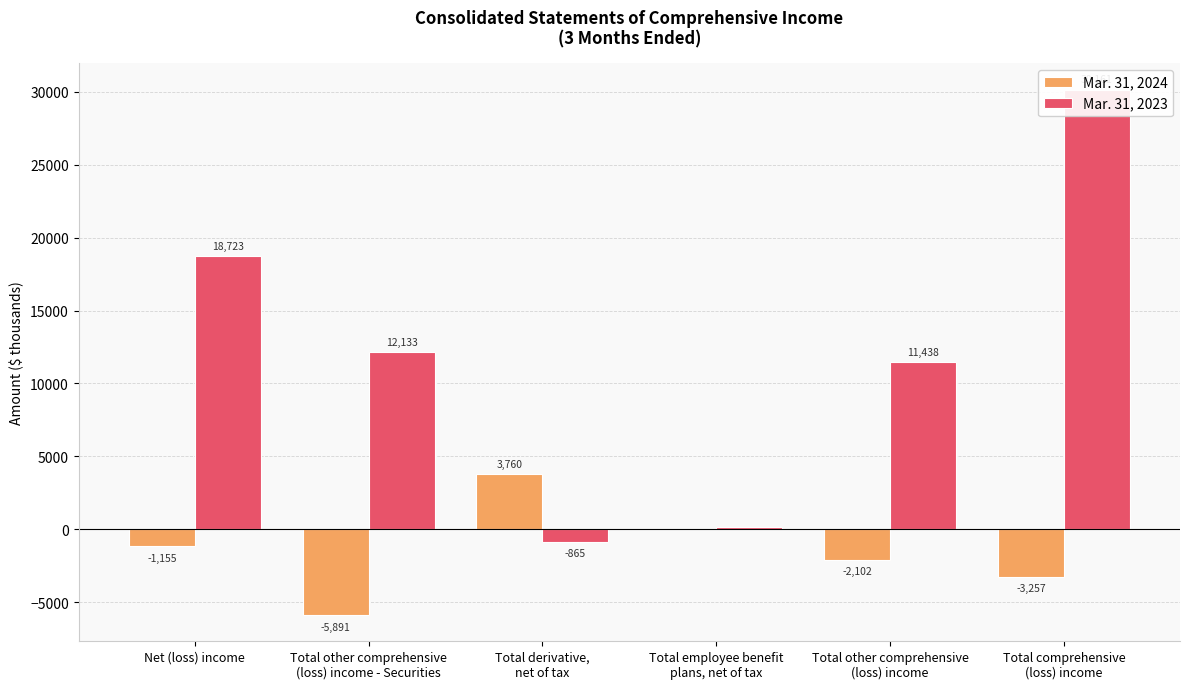

How many negative values does the Mar. 31, 2023 series have?

1